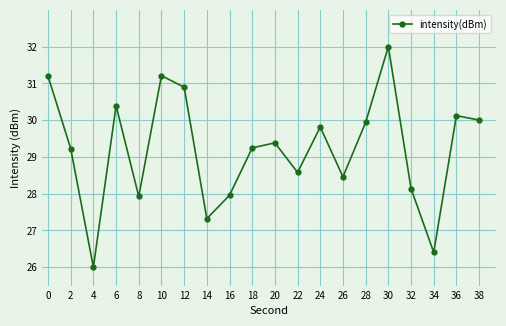

How many distinct data groups are displayed?

1